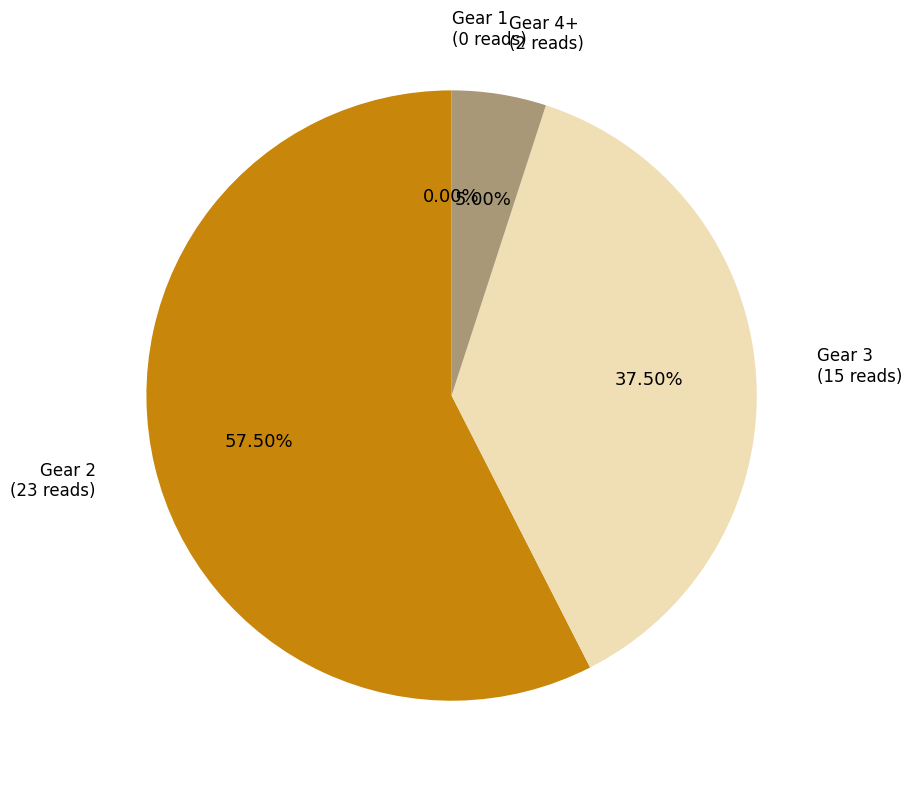

Between 34 and 10, which is larger?

34